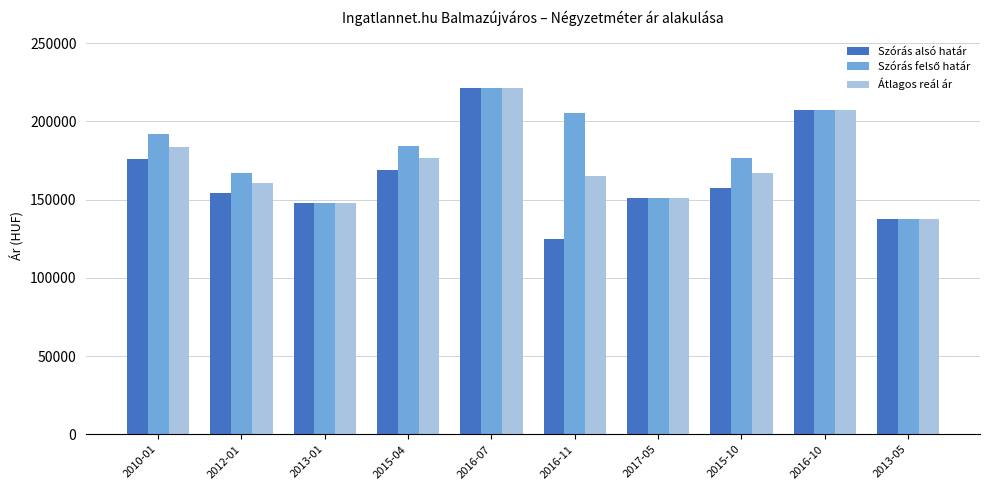

What is the difference between the maximum and minimum values in the Szórás alsó határ series?

96087